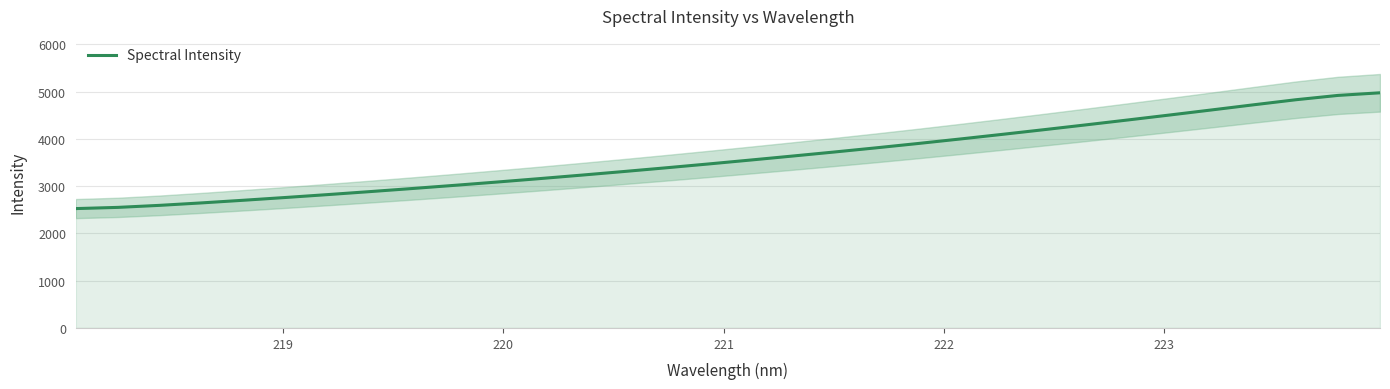

What is the lowest value of the Spectral Intensity series?

2524.6